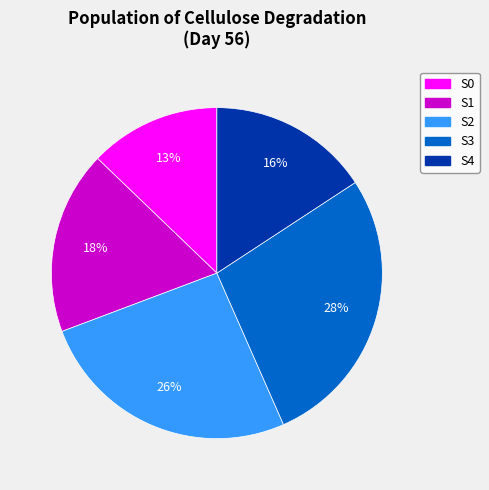

True or false: S4 accounts for 26% of the total.

False